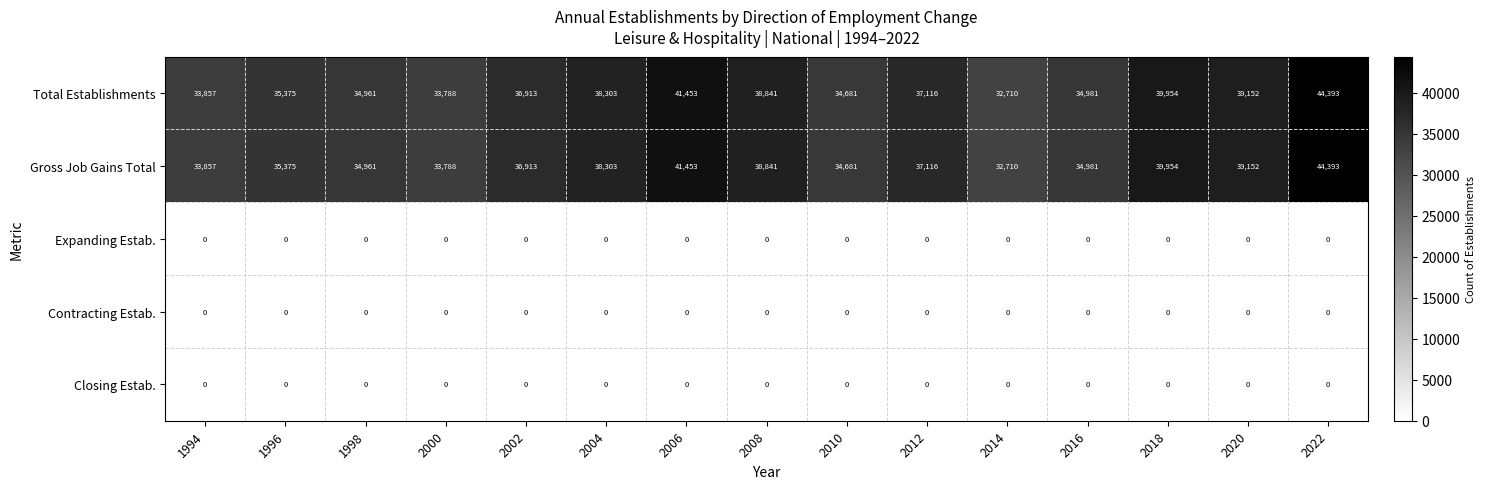

At how many categories does at least one series exceed 14184?

15